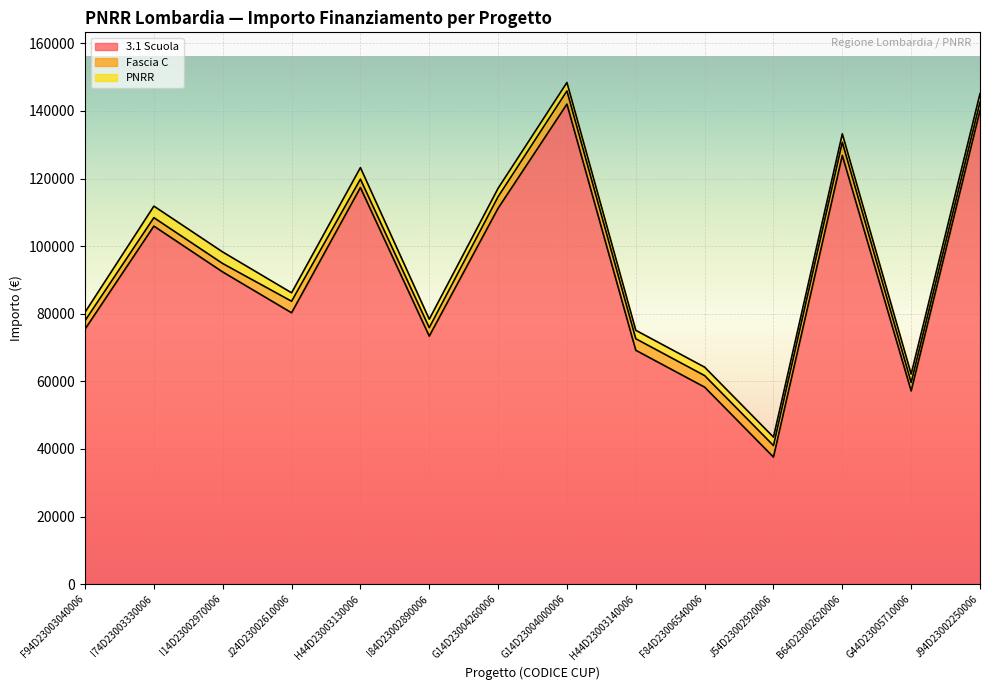

At I74D23003330006, list the series in order from largest to smallest.

3.1 Scuola, PNRR, Fascia C